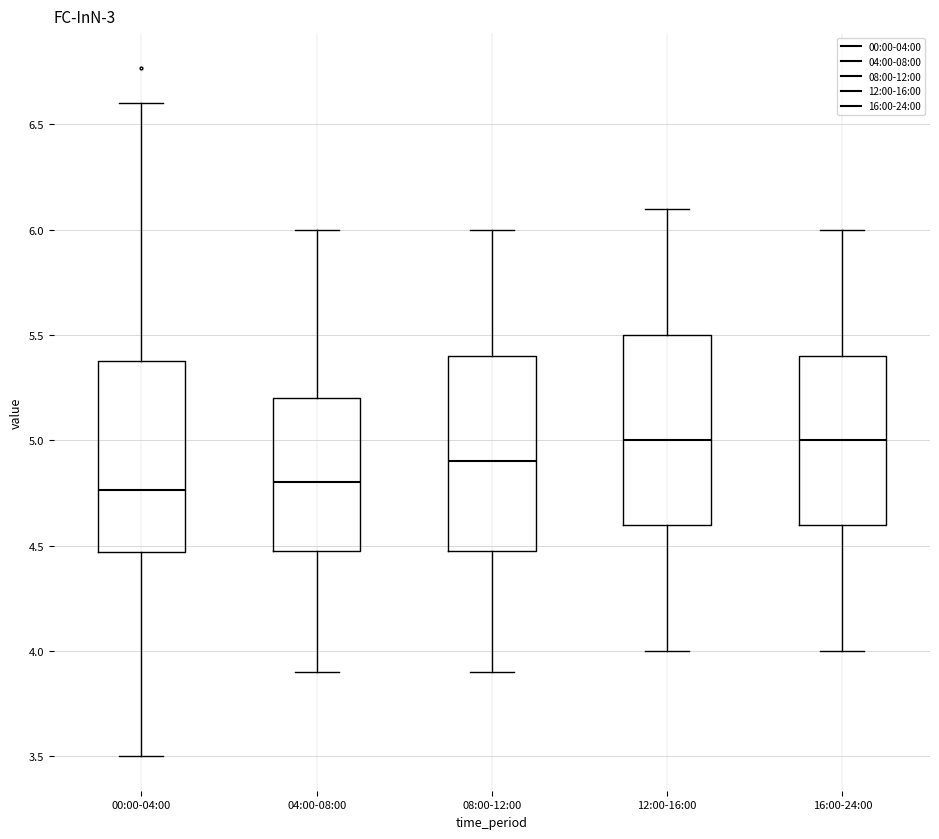

Reading left to right, read every box against the y-axis: the position of its median line, the range the box covers, and the ends of its whiskers. The values are not printed on the chart, so give them approximately, as read against the axis.

00:00-04:00: median 4.75, box 4.45 to 5.40, whiskers 3.50 to 6.60
04:00-08:00: median 4.80, box 4.50 to 5.20, whiskers 3.90 to 6.00
08:00-12:00: median 4.90, box 4.50 to 5.40, whiskers 3.90 to 6.00
12:00-16:00: median 5.00, box 4.60 to 5.50, whiskers 4.00 to 6.10
16:00-24:00: median 5.00, box 4.60 to 5.40, whiskers 4.00 to 6.00